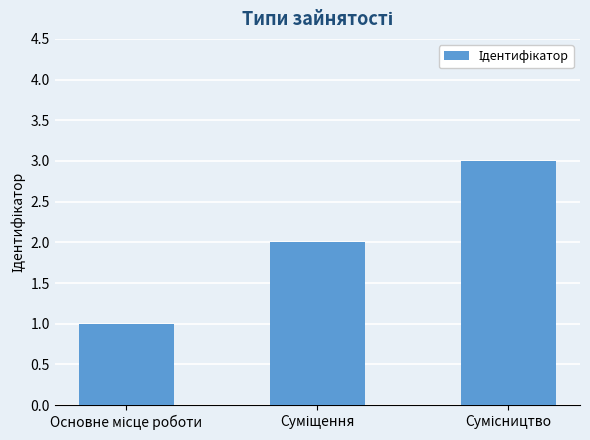

What is the maximum value shown in the chart?

3